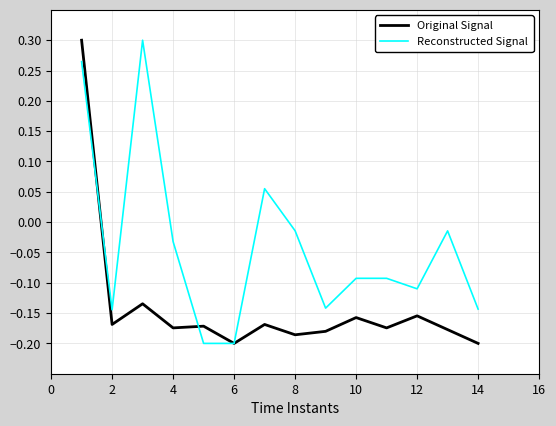

List the series in order of their overall mean, lowest first.

Original Signal, Reconstructed Signal